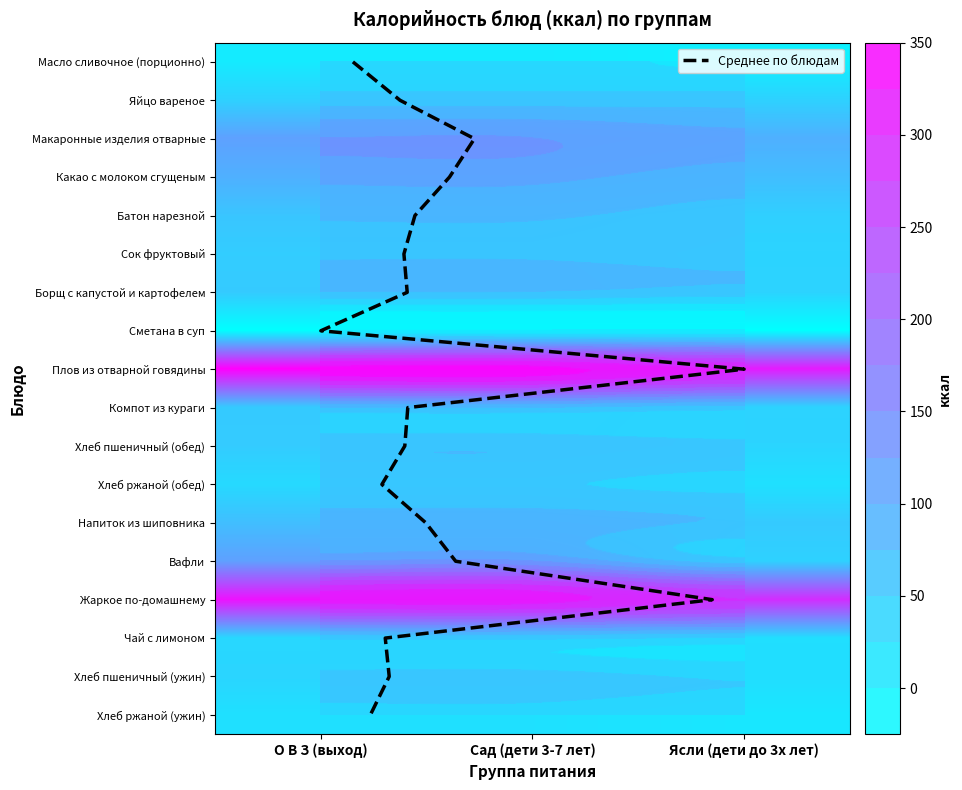

What is the difference between the highest and lowest values at Сад (дети 3-7 лет)?

304.5